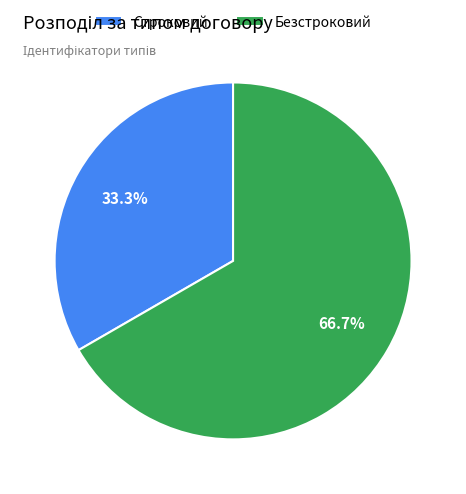

Count the number of slices in the pie.

2